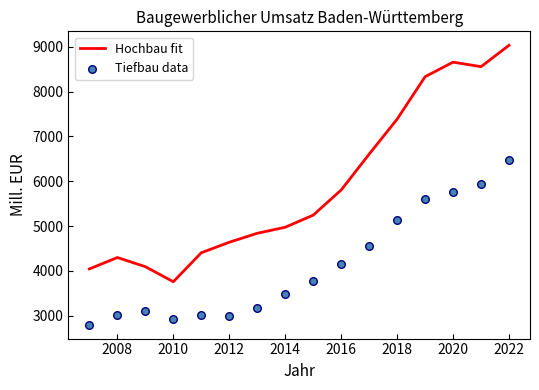

Which series contains the lowest Y value?

Tiefbau data